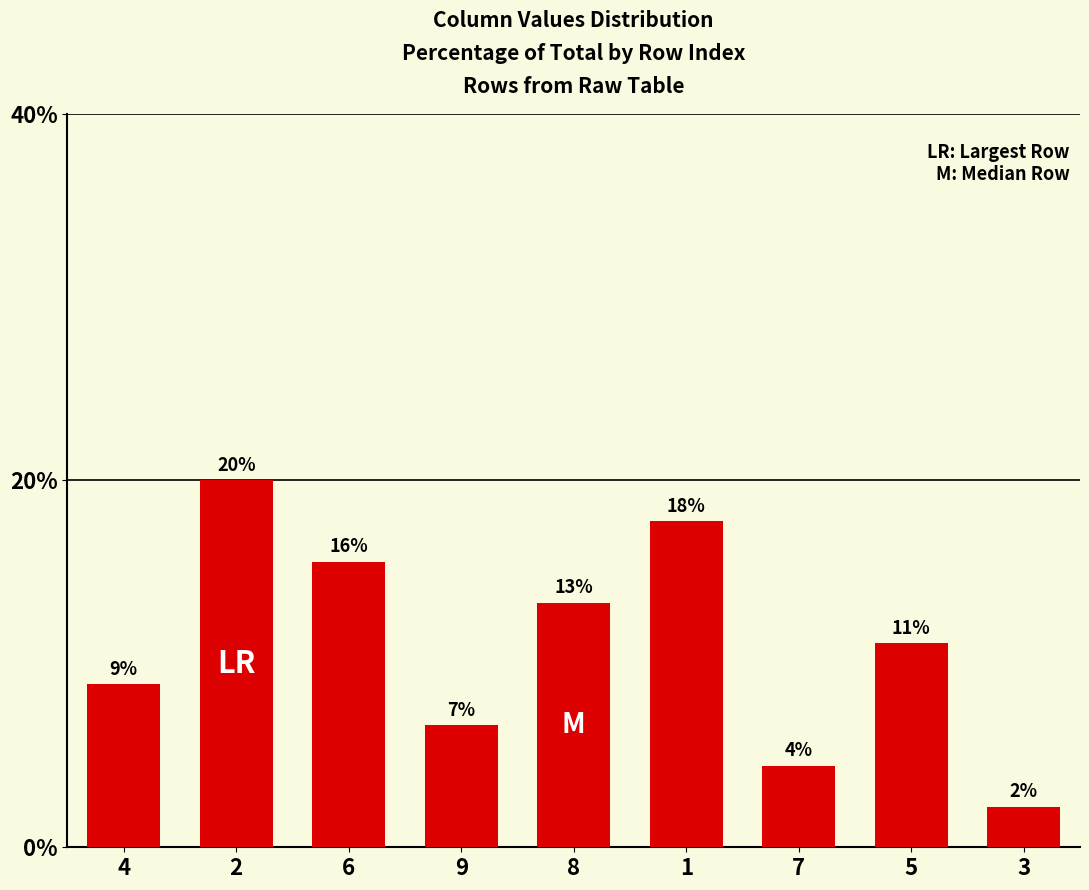

Which label corresponds to the smallest value in the chart?

3